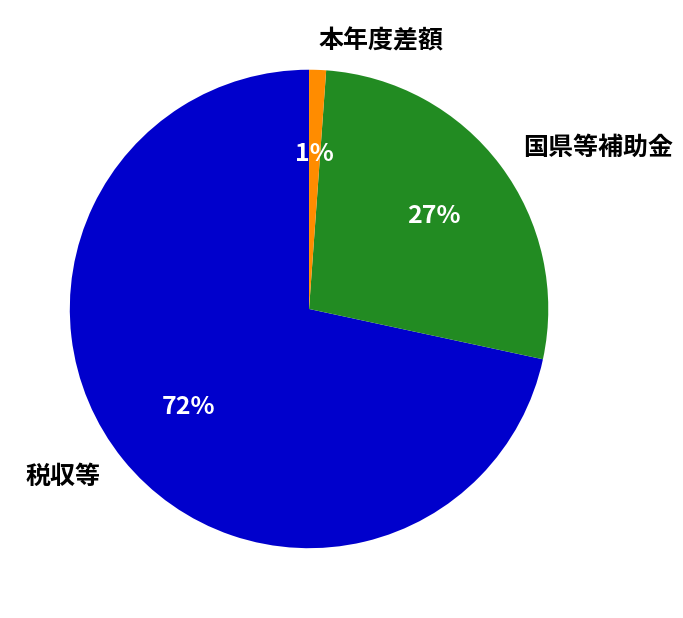

Which category has the smallest portion of the pie?

本年度差額